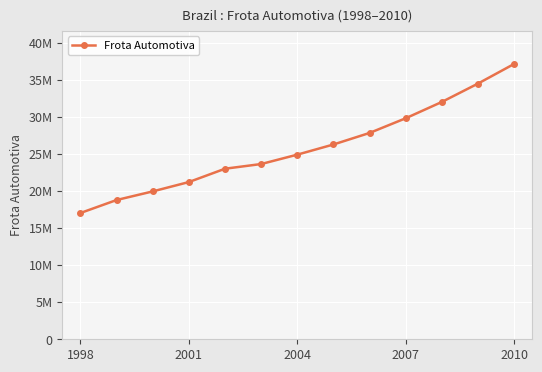

Does the chart have visible grid lines?

Yes